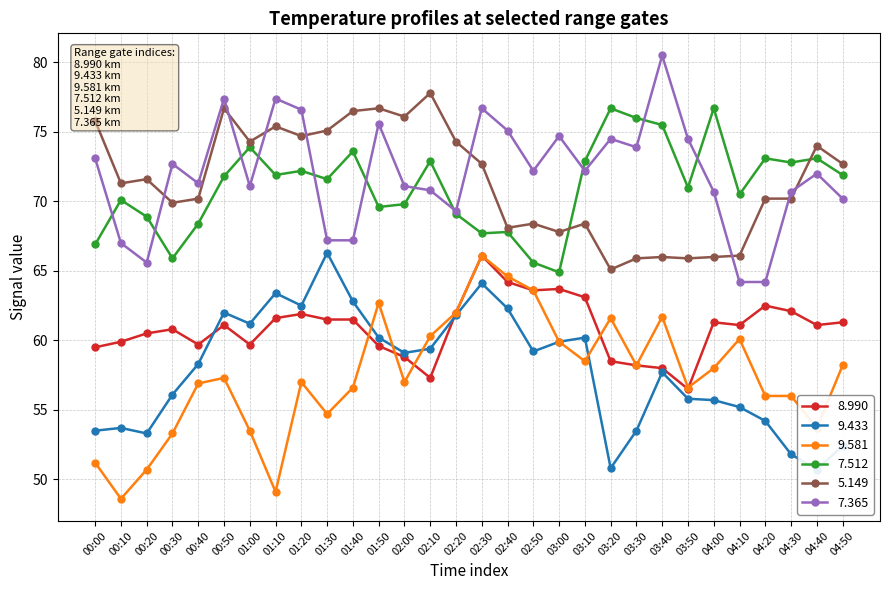

List the series in order of their peak value, highest first.

  7.365,   5.149,   7.512,   9.433,   8.990,   9.581